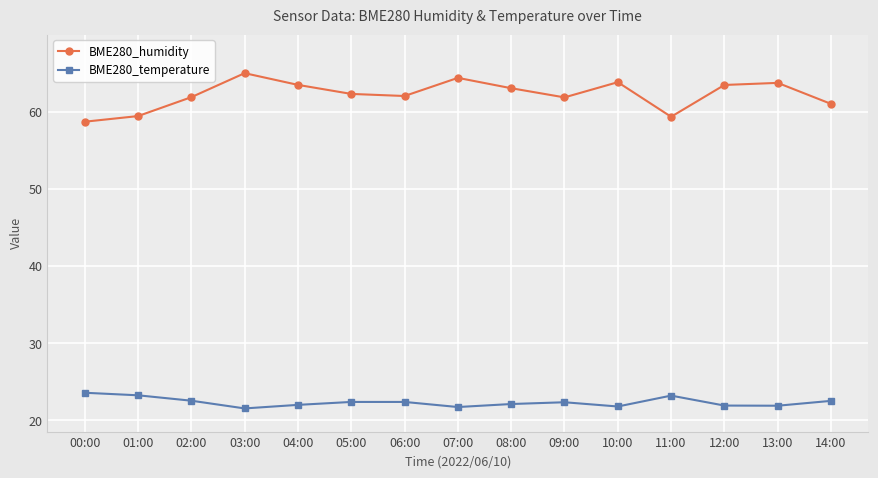

True or false: BME280_temperature has a value of 22.4 at 09:00.

True